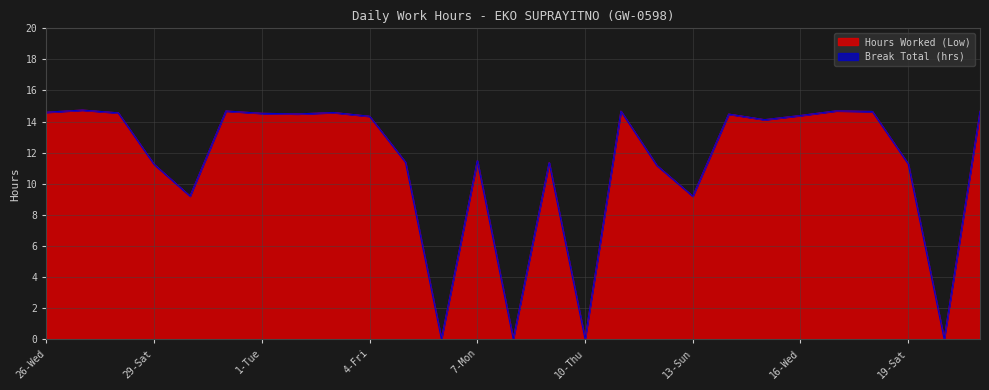

Which category has the highest value across all series?

27-Thu